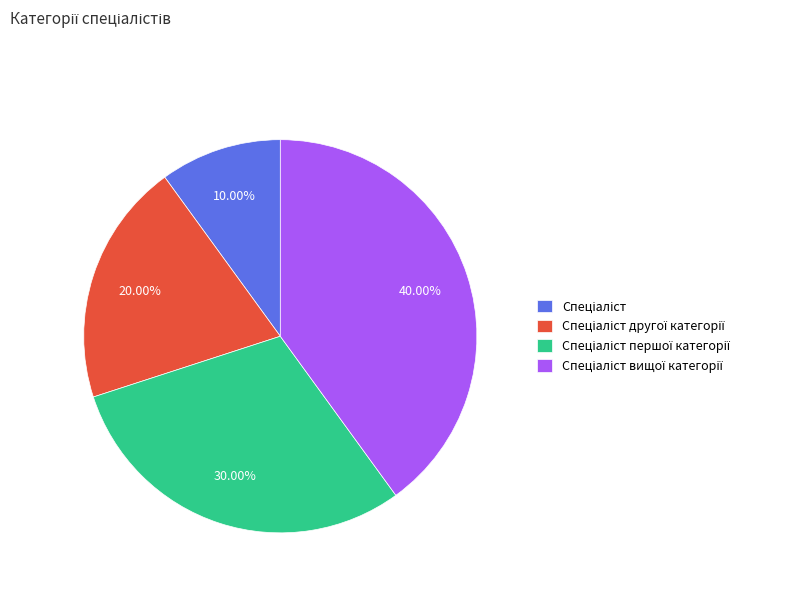

Is there any slice that represents more than half of the pie?

No